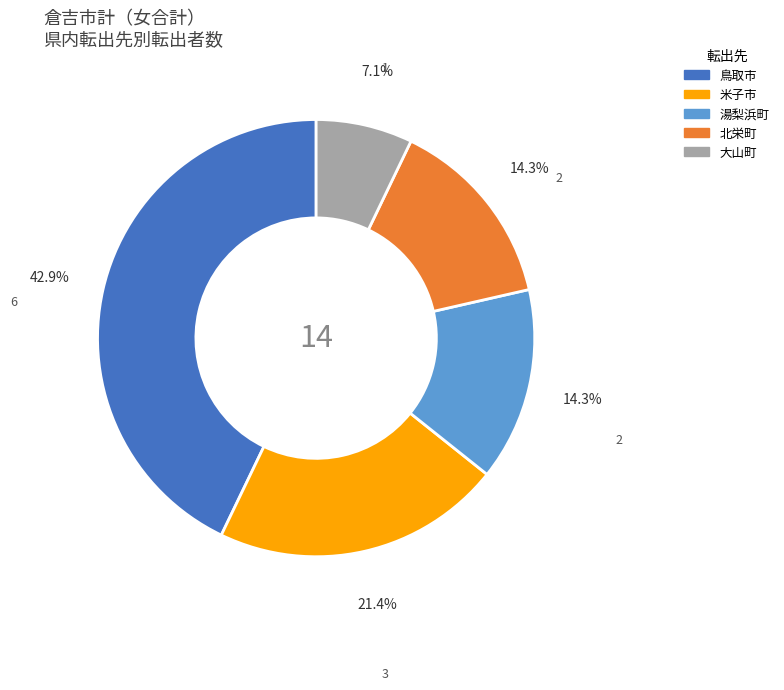

Count the number of slices in the pie.

5